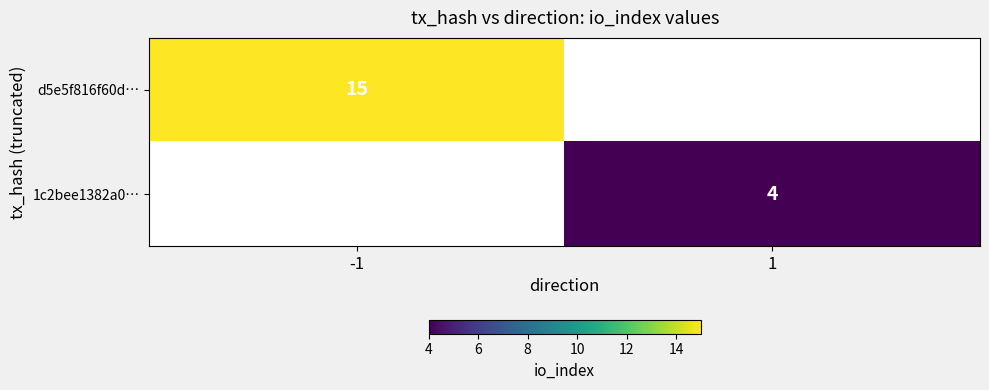

Is it true that 1c2bee1382a0… equals 4 at 1?

True